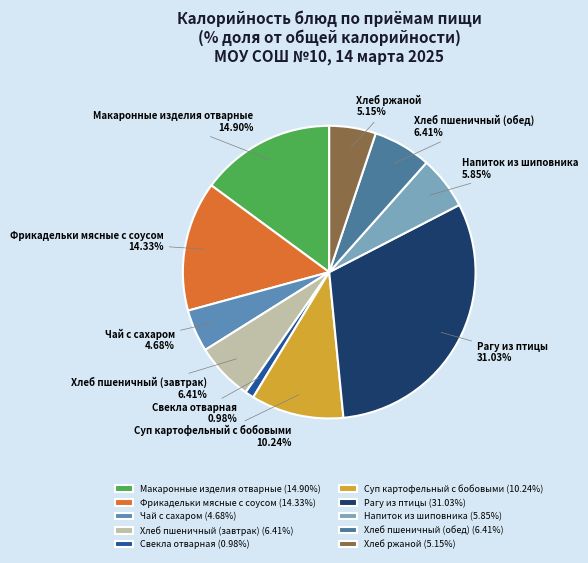

To the nearest percent, what is the difference between the Свекла отварная and Хлеб пшеничный (завтрак) slice percentages?

5%